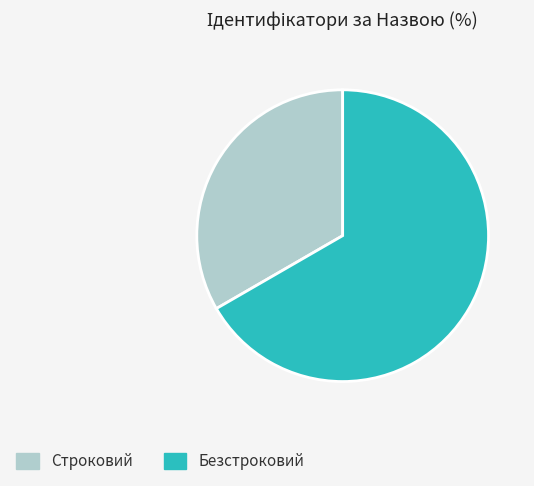

True or false: Безстроковий accounts for 52% of the total.

False